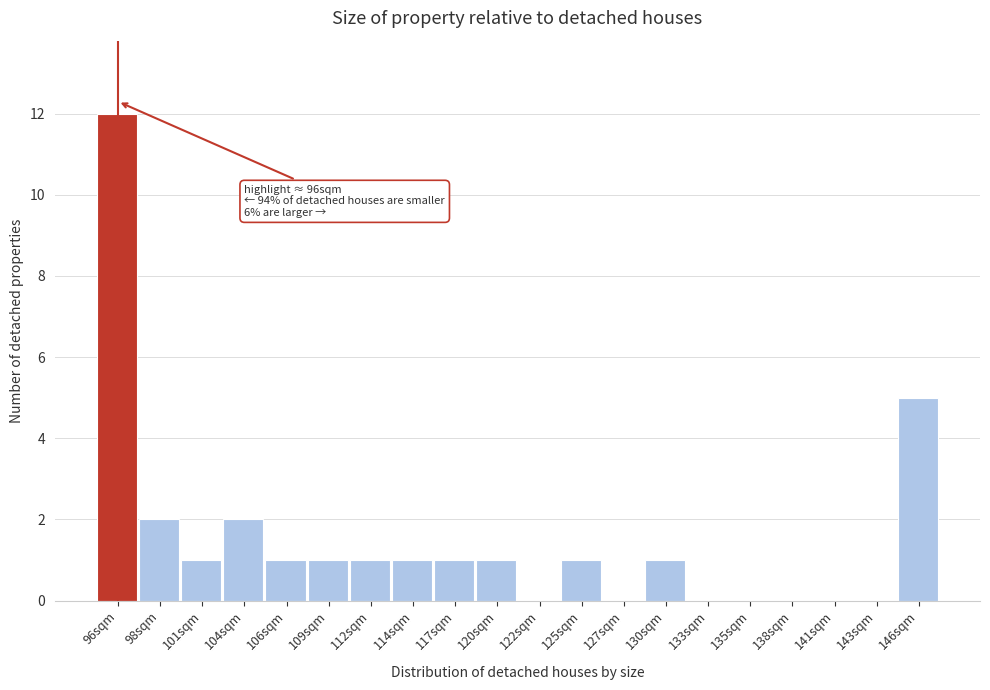

Which range on the x-axis has the tallest bar?

94.5 to 97.0